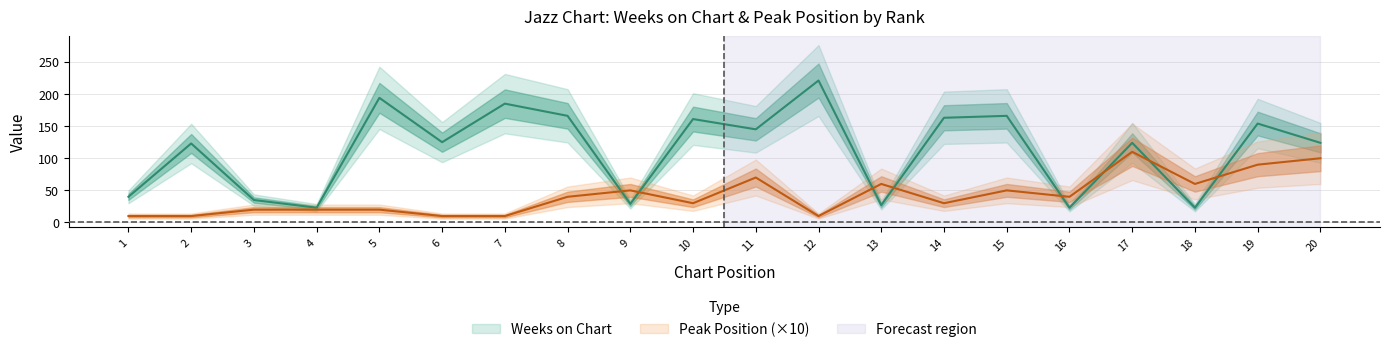

At how many categories does at least one series exceed 77?

13